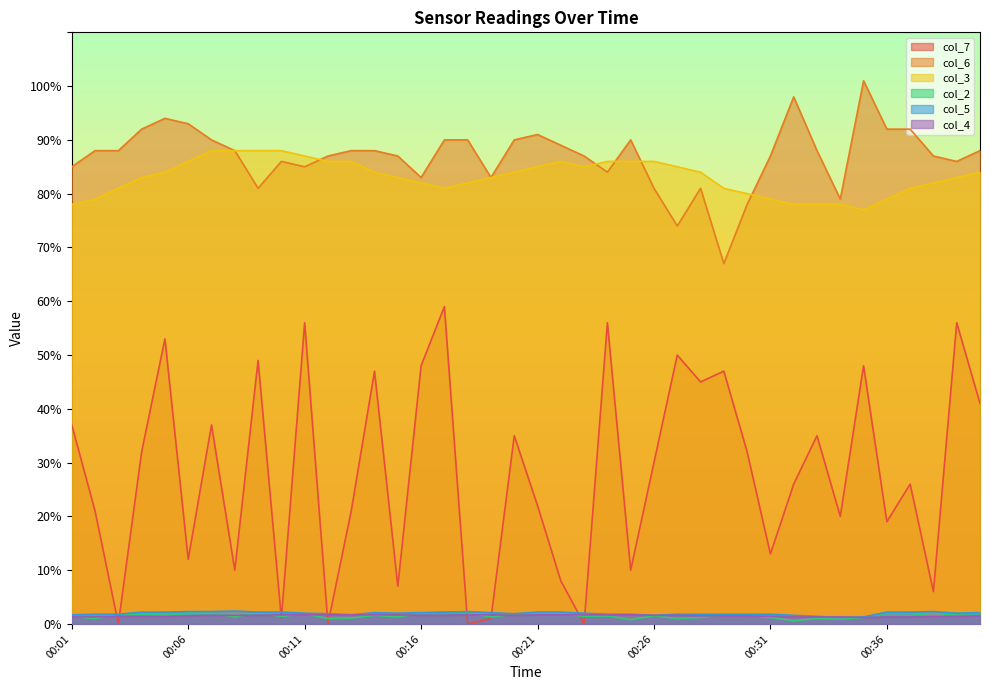

Reading left to right, what are all the values shown in this chart?

col_7: 00:01=37.0	00:02=21.0	00:03=0.0	00:04=32.0	00:05=53.0	00:06=12.0	00:07=37.0	00:08=10.0	00:09=49.0	00:10=1.0	00:11=56.0	00:12=0.0	00:13=21.0	00:14=47.0	00:15=7.0	00:16=48.0	00:17=59.0	00:18=0.0	00:19=1.0	00:20=35.0	00:21=22.0	00:22=8.0	00:23=0.0	00:24=56.0	00:25=10.0	00:26=30.0	00:27=50.0	00:28=45.0	00:29=47.0	00:30=32.0	00:31=13.0	00:32=26.0	00:33=35.0	00:34=20.0	00:35=48.0	00:36=19.0	00:37=26.0	00:38=6.0	00:39=56.0	00:40=41.0
col_6: 00:01=85.0	00:02=88.0	00:03=88.0	00:04=92.0	00:05=94.0	00:06=93.0	00:07=90.0	00:08=88.0	00:09=81.0	00:10=86.0	00:11=85.0	00:12=87.0	00:13=88.0	00:14=88.0	00:15=87.0	00:16=83.0	00:17=90.0	00:18=90.0	00:19=83.0	00:20=90.0	00:21=91.0	00:22=89.0	00:23=87.0	00:24=84.0	00:25=90.0	00:26=81.0	00:27=74.0	00:28=81.0	00:29=67.0	00:30=78.0	00:31=87.0	00:32=98.0	00:33=88.0	00:34=79.0	00:35=101.0	00:36=92.0	00:37=92.0	00:38=87.0	00:39=86.0	00:40=88.0
col_3: 00:01=78.0	00:02=79.0	00:03=81.0	00:04=83.0	00:05=84.0	00:06=86.0	00:07=88.0	00:08=88.0	00:09=88.0	00:10=88.0	00:11=87.0	00:12=86.0	00:13=86.0	00:14=84.0	00:15=83.0	00:16=82.0	00:17=81.0	00:18=82.0	00:19=83.0	00:20=84.0	00:21=85.0	00:22=86.0	00:23=85.0	00:24=86.0	00:25=86.0	00:26=86.0	00:27=85.0	00:28=84.0	00:29=81.0	00:30=80.0	00:31=79.0	00:32=78.0	00:33=78.0	00:34=78.0	00:35=77.0	00:36=79.0	00:37=81.0	00:38=82.0	00:39=83.0	00:40=84.0
col_2: 00:01=1.4	00:02=1.0	00:03=1.8	00:04=1.8	00:05=1.6	00:06=2.0	00:07=2.0	00:08=1.3	00:09=2.1	00:10=1.4	00:11=1.9	00:12=1.0	00:13=1.1	00:14=1.6	00:15=1.3	00:16=2.0	00:17=2.2	00:18=2.1	00:19=1.3	00:20=1.8	00:21=1.9	00:22=2.0	00:23=1.4	00:24=1.5	00:25=0.8	00:26=1.5	00:27=1.0	00:28=1.2	00:29=1.7	00:30=1.6	00:31=1.2	00:32=0.6	00:33=1.0	00:34=0.9	00:35=1.2	00:36=2.1	00:37=2.0	00:38=1.4	00:39=1.9	00:40=2.0
col_5: 00:01=1.7	00:02=1.8	00:03=1.8	00:04=2.2	00:05=2.2	00:06=2.3	00:07=2.3	00:08=2.4	00:09=2.2	00:10=2.2	00:11=2.0	00:12=1.9	00:13=1.7	00:14=2.1	00:15=2.0	00:16=2.1	00:17=2.2	00:18=2.3	00:19=2.1	00:20=1.9	00:21=2.2	00:22=2.2	00:23=2.0	00:24=1.8	00:25=1.8	00:26=1.6	00:27=1.8	00:28=1.8	00:29=1.8	00:30=1.8	00:31=1.8	00:32=1.6	00:33=1.4	00:34=1.2	00:35=1.3	00:36=2.2	00:37=2.2	00:38=2.3	00:39=2.0	00:40=2.1
col_4: 00:01=1.3	00:02=1.3	00:03=1.4	00:04=1.4	00:05=1.4	00:06=1.5	00:07=1.6	00:08=1.6	00:09=1.6	00:10=1.7	00:11=1.7	00:12=1.7	00:13=1.7	00:14=1.7	00:15=1.7	00:16=1.6	00:17=1.6	00:18=1.7	00:19=1.7	00:20=1.6	00:21=1.7	00:22=1.7	00:23=1.7	00:24=1.7	00:25=1.7	00:26=1.6	00:27=1.6	00:28=1.5	00:29=1.5	00:30=1.5	00:31=1.4	00:32=1.3	00:33=1.3	00:34=1.3	00:35=1.2	00:36=1.3	00:37=1.3	00:38=1.4	00:39=1.4	00:40=1.5